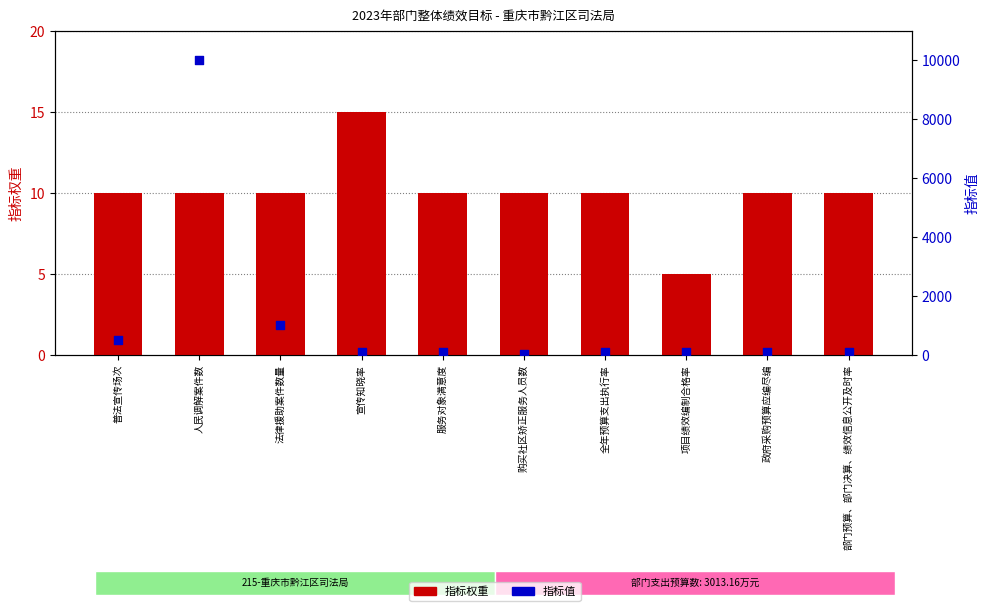

Which series has the largest Y range (max minus min)?

指标值